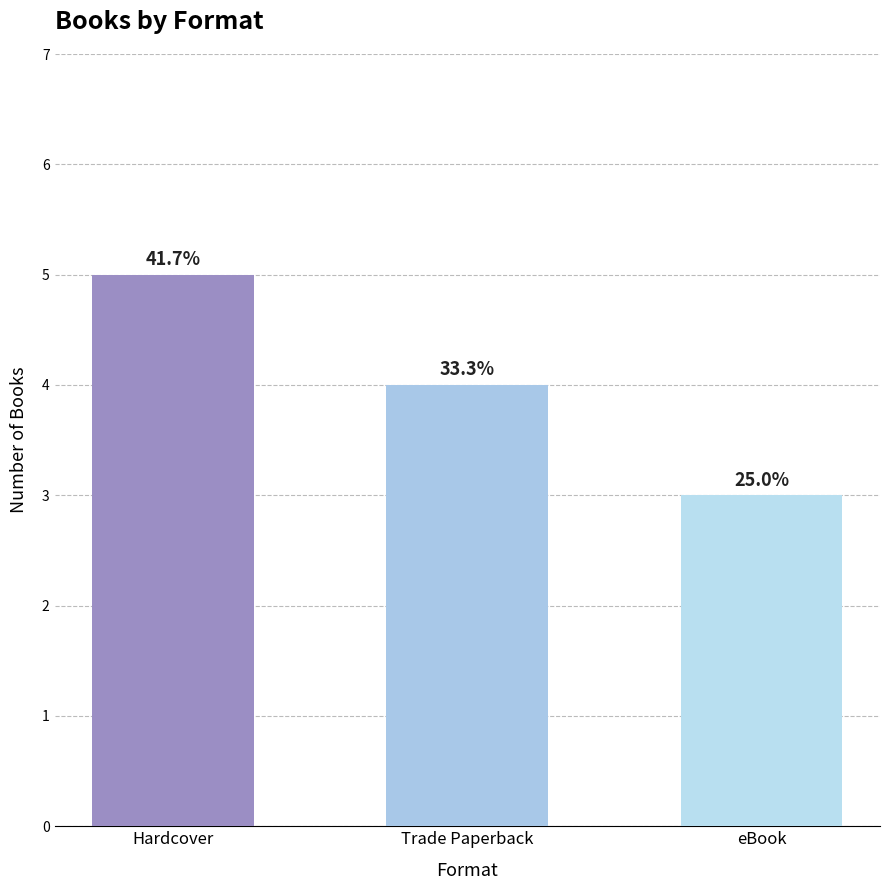

What is the value of the 3rd bar from the left?

3